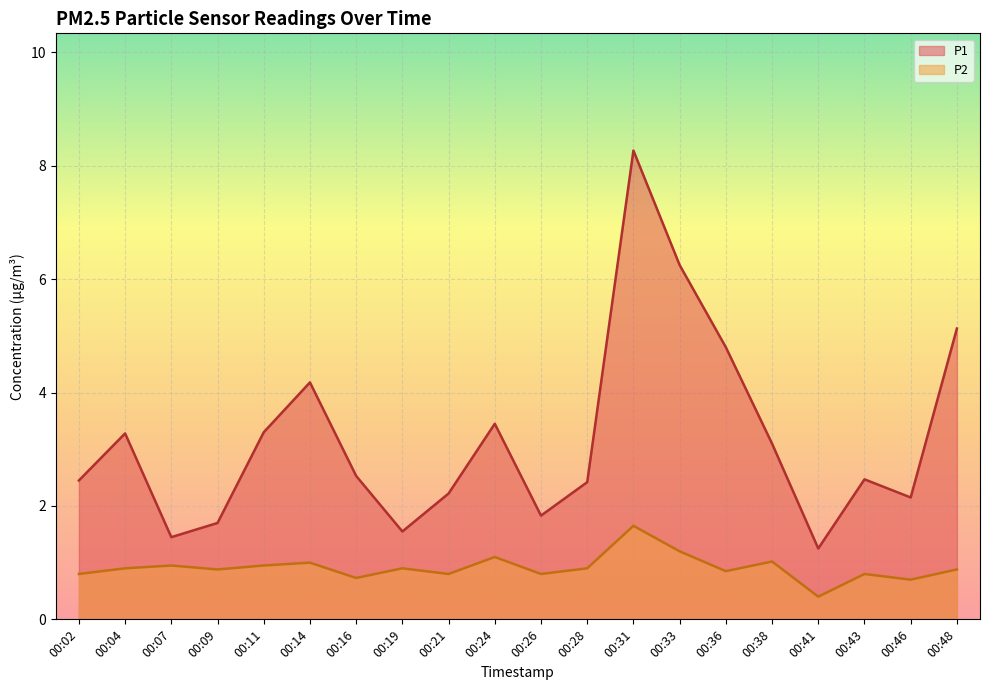

Which series has the largest range (max minus min)?

P1